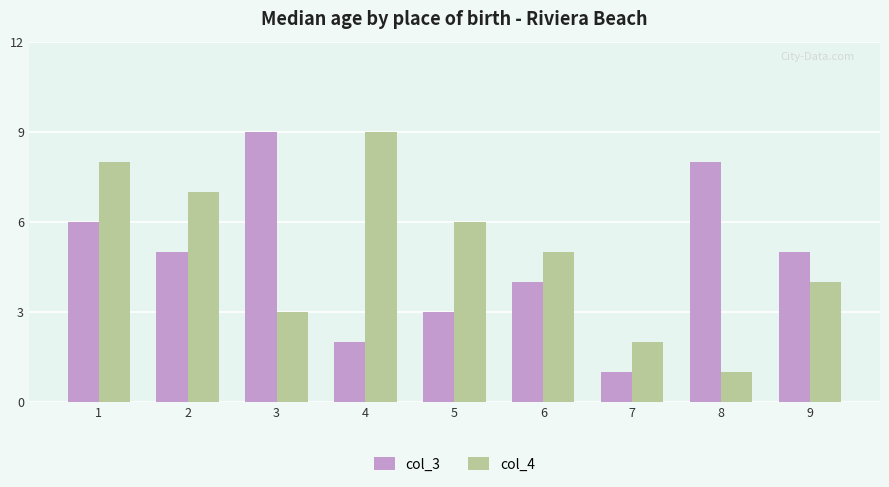

At which label does col_4 reach its minimum?

8